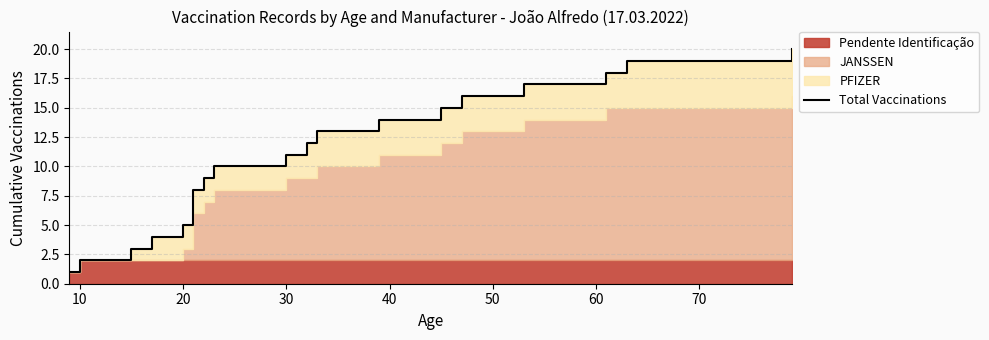

How many lines are shown in the chart?

1